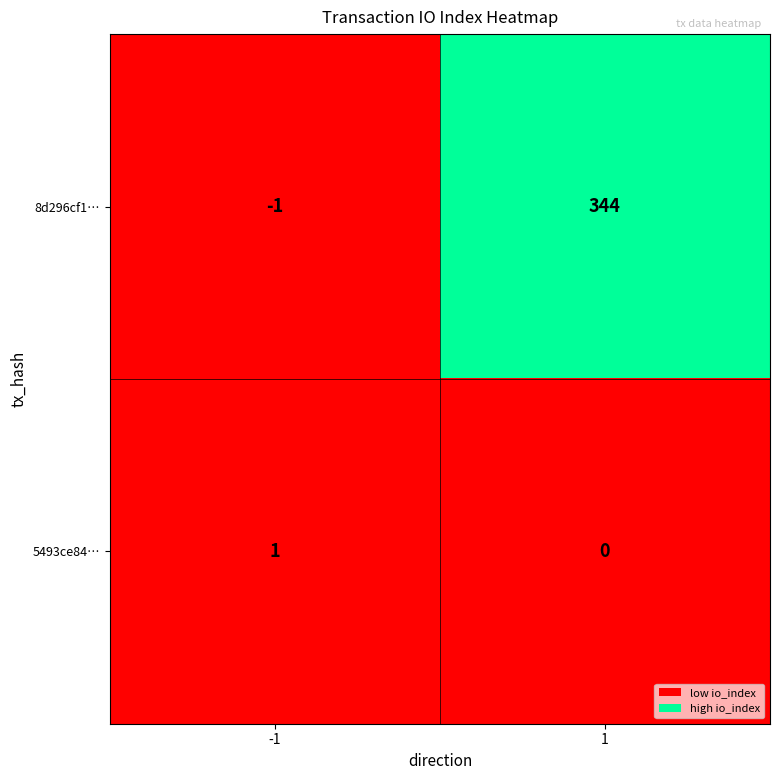

Rank the series by their maximum value, from highest to lowest.

8d296cf1…, 5493ce84…